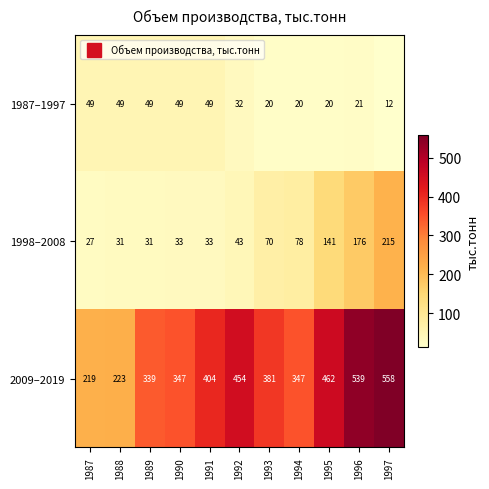

Rank the series at 1994 from highest to lowest value.

2009–2019, 1998–2008, 1987–1997